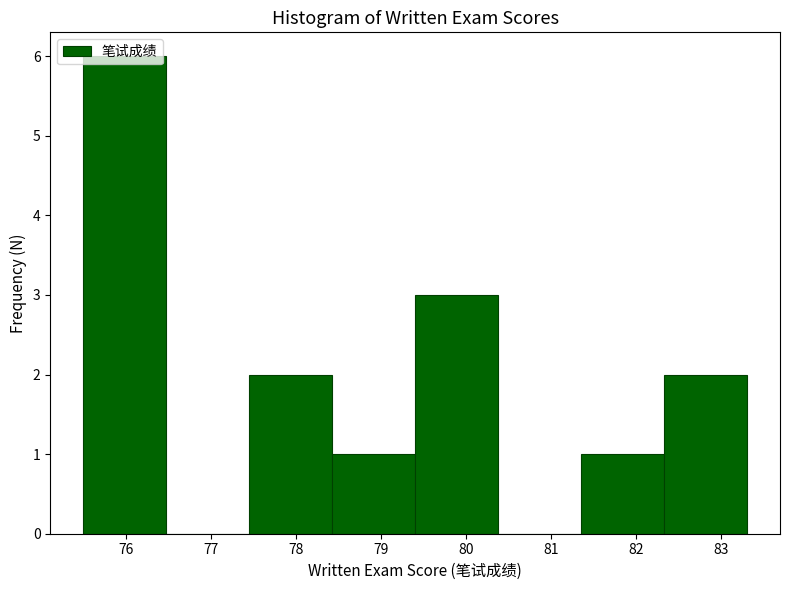

How tall is the bar that spans 79.4 to 80.4 on the x-axis? Neither the bar edges nor the heights are printed on the chart, so give them approximately, as read against the axes.

3